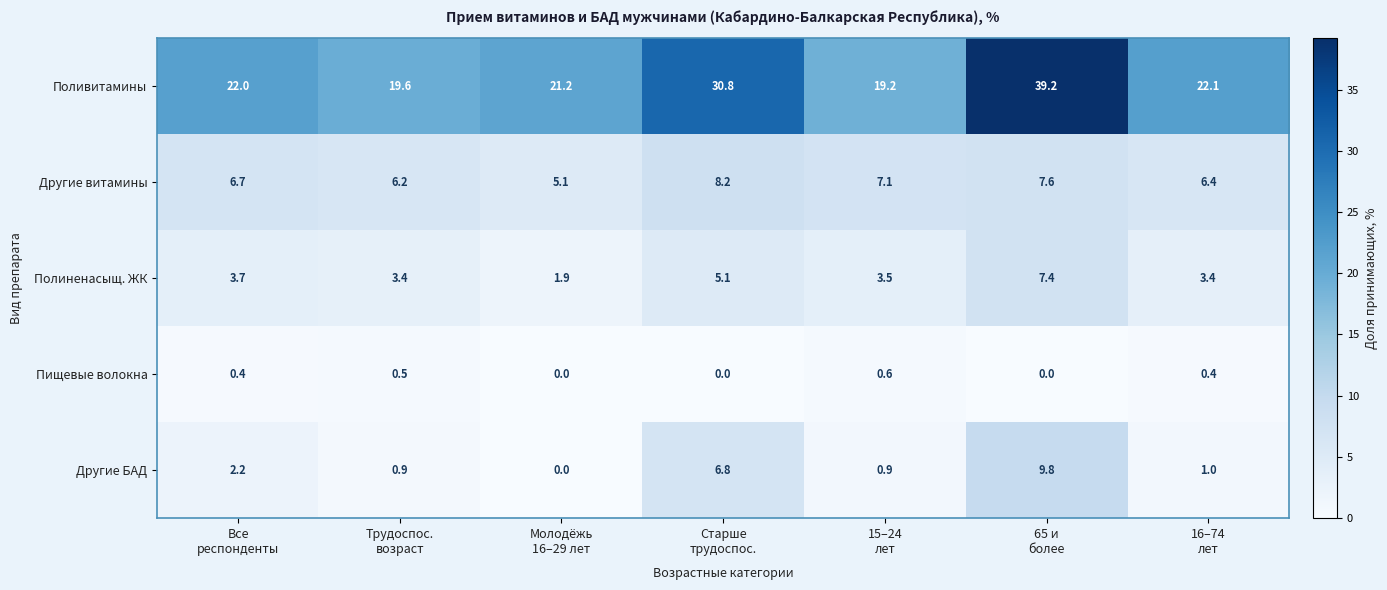

Which series has the largest total across all categories?

Поливитамины